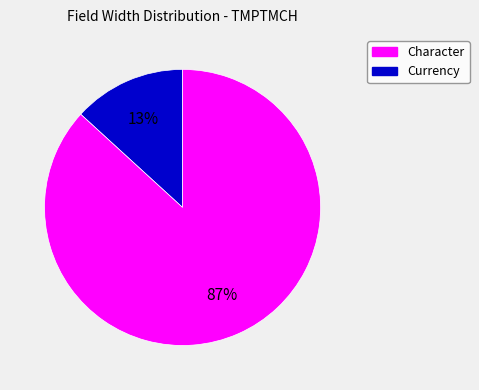

Is there any slice that represents more than half of the pie?

Yes